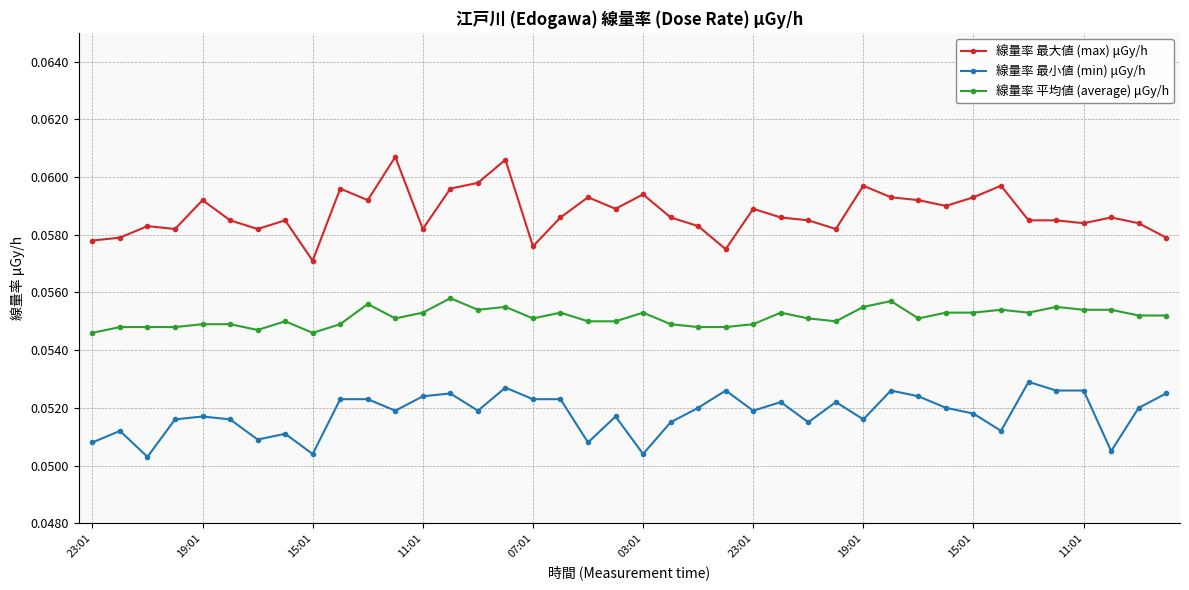

At how many categories does at least one series exceed 0?

40